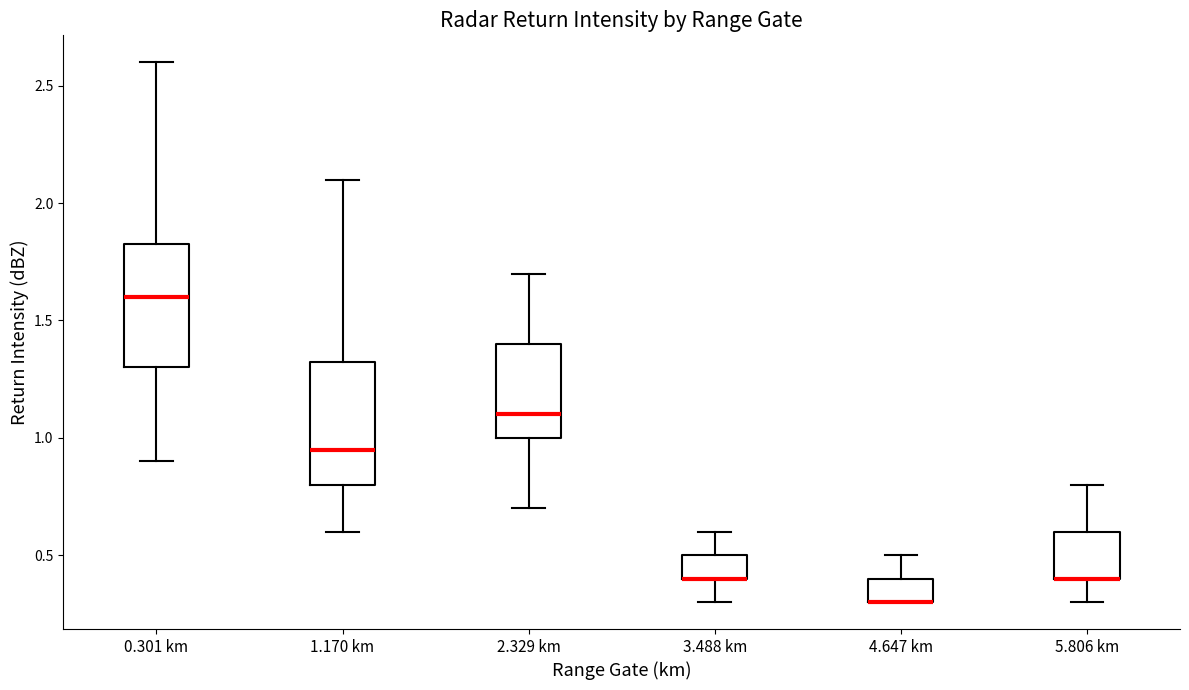

Reading left to right, read every box against the y-axis: the position of its median line, the range the box covers, and the ends of its whiskers. The values are not printed on the chart, so give them approximately, as read against the axis.

0.301 km: median 1.60, box 1.30 to 1.85, whiskers 0.90 to 2.60
1.170 km: median 0.95, box 0.80 to 1.35, whiskers 0.60 to 2.10
2.329 km: median 1.10, box 1.00 to 1.40, whiskers 0.70 to 1.70
3.488 km: median 0.40 (drawn on the box's lower edge), box 0.40 to 0.50, whiskers 0.30 to 0.60
4.647 km: median 0.30 (drawn on the box's lower edge), box 0.30 to 0.40, whiskers 0.30 to 0.50
5.806 km: median 0.40 (drawn on the box's lower edge), box 0.40 to 0.60, whiskers 0.30 to 0.80